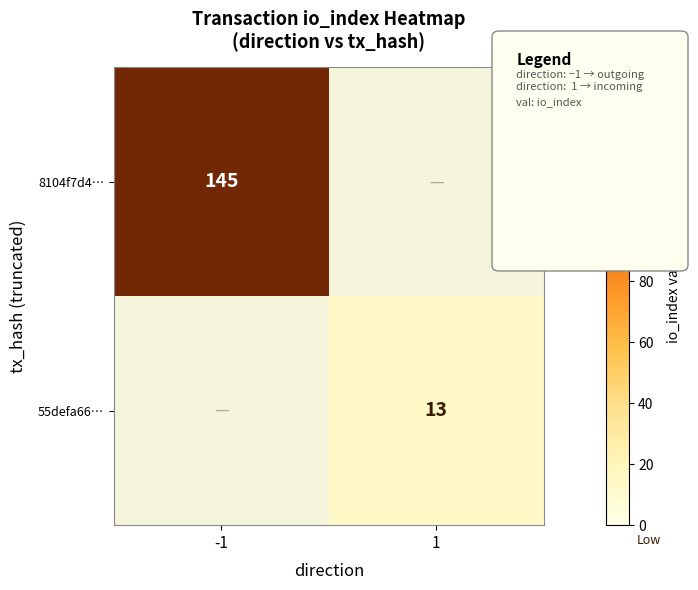

The 55defa66… series shows 13 at 1. True or false?

True